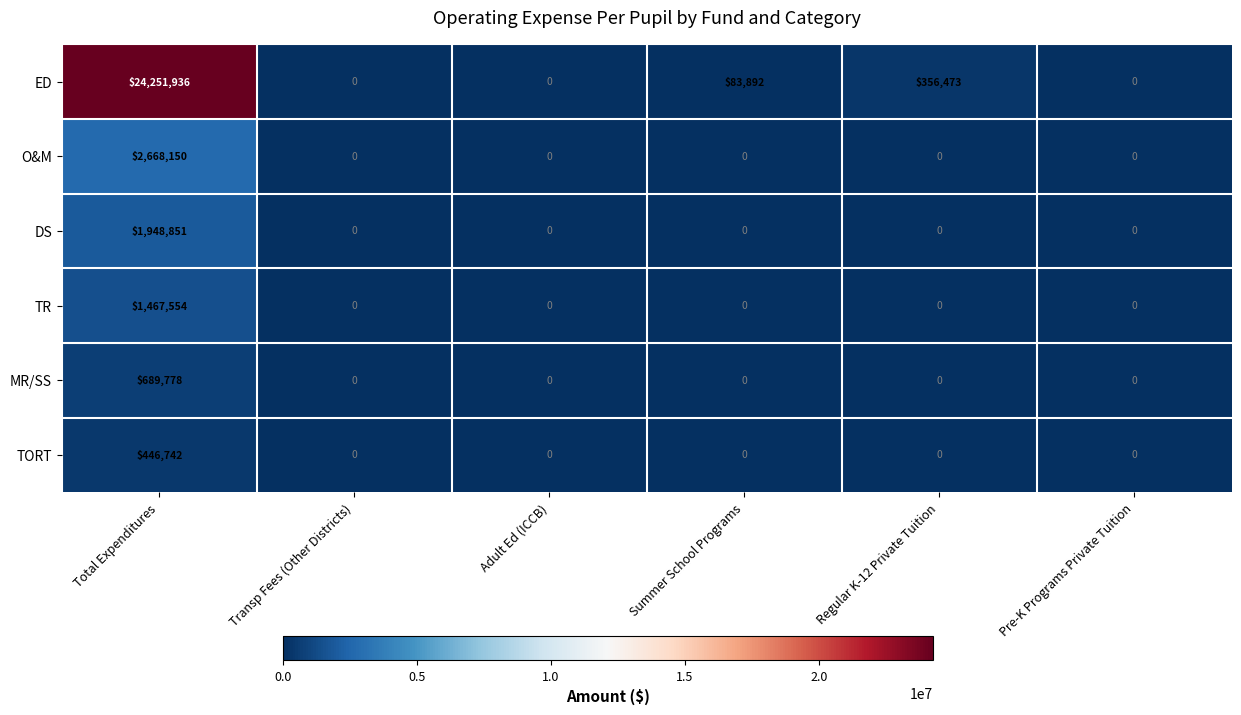

What is the approximate value of DS at Total Expenditures, to the nearest 100?

1948900